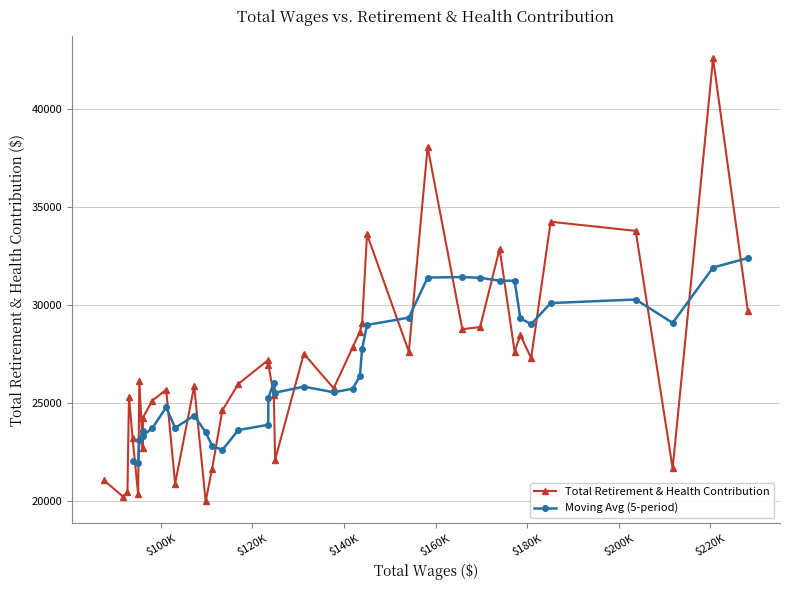

Rank the categories by value from highest to lowest.

1, 11, 4, 3, 13, 8, 0, 14, 9, 10, 15, 6, 16, 12, 7, 18, 5, 22, 21, 33, 23, 27, 17, 29, 20, 36, 30, 24, 31, 35, 32, 19, 2, 25, 39, 28, 37, 34, 38, 26